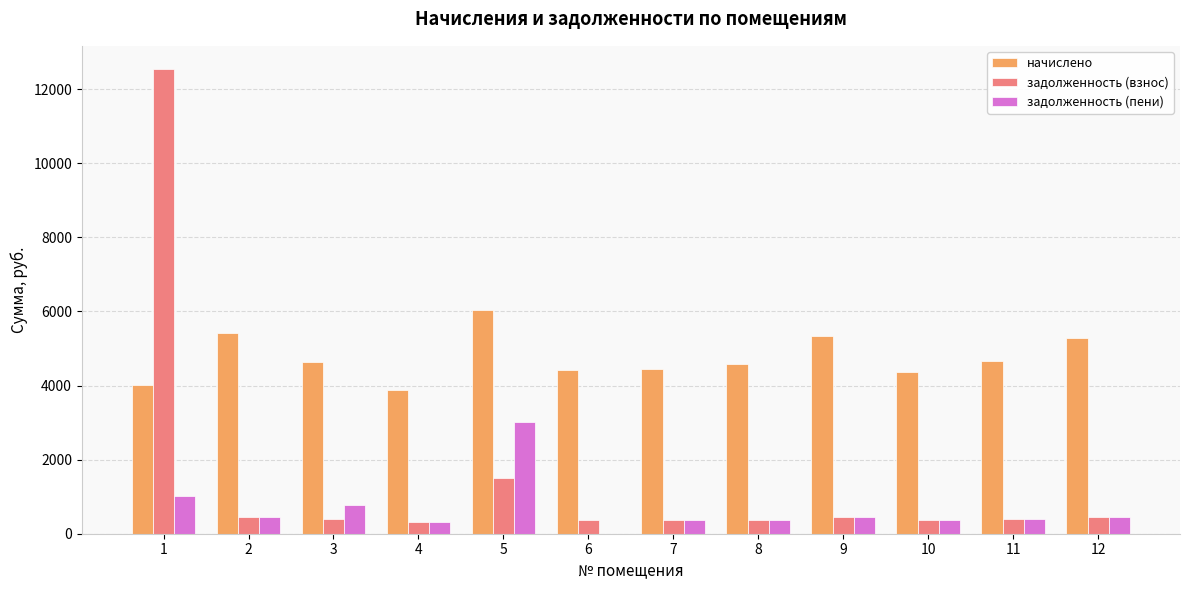

Which label corresponds to the largest value in the chart?

1